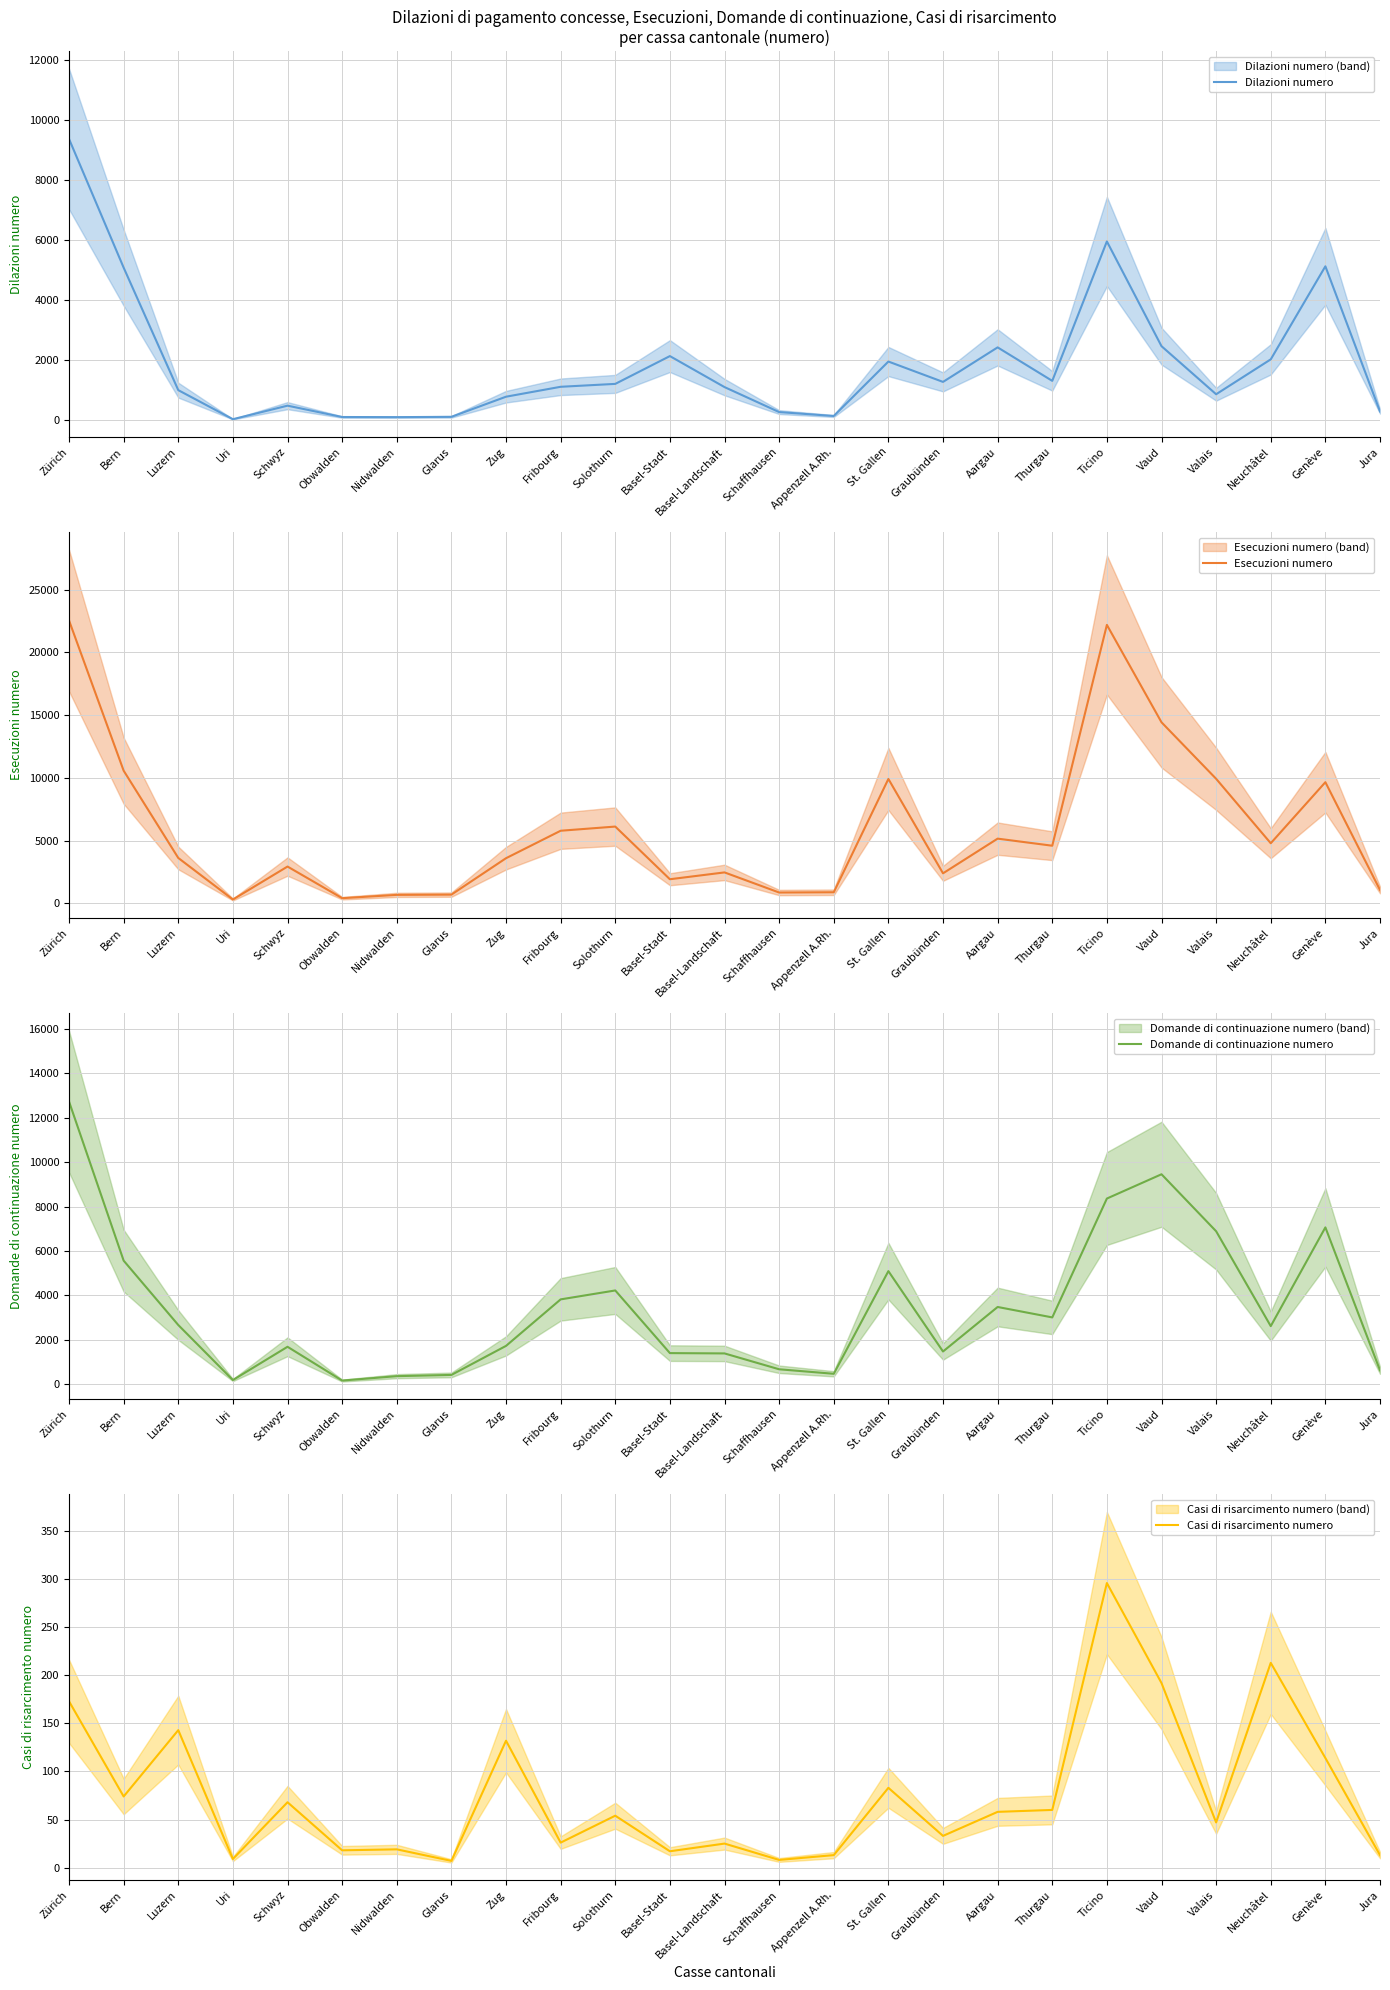

At which category is the sum across all series the highest?

Zürich